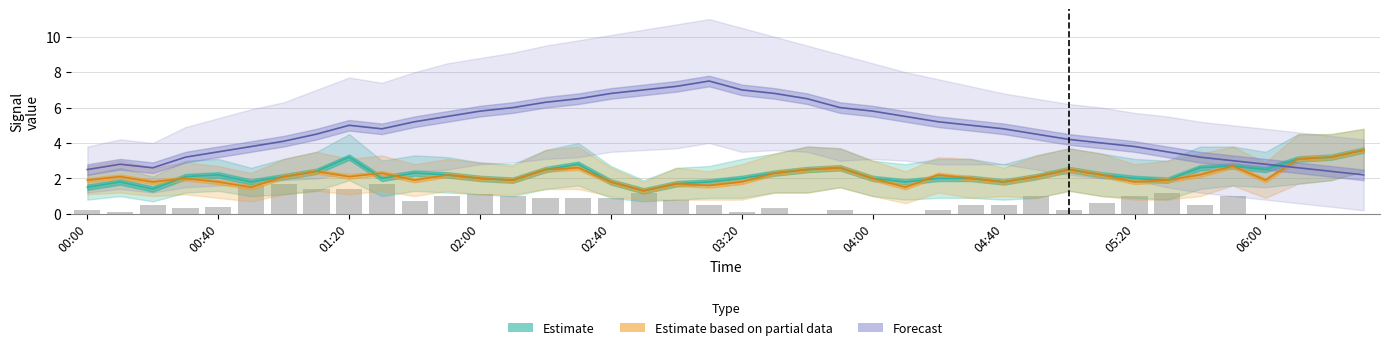

What is the highest value of the Estimate series?

3.6